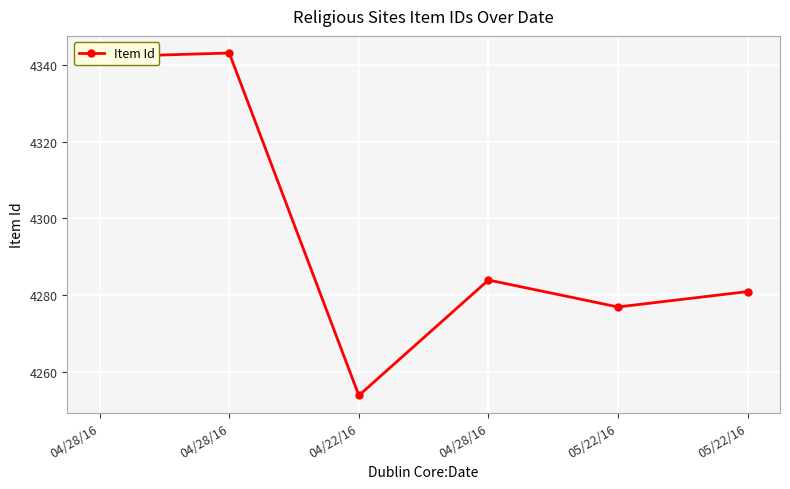

Is this an area chart (filled region under the line)?

No